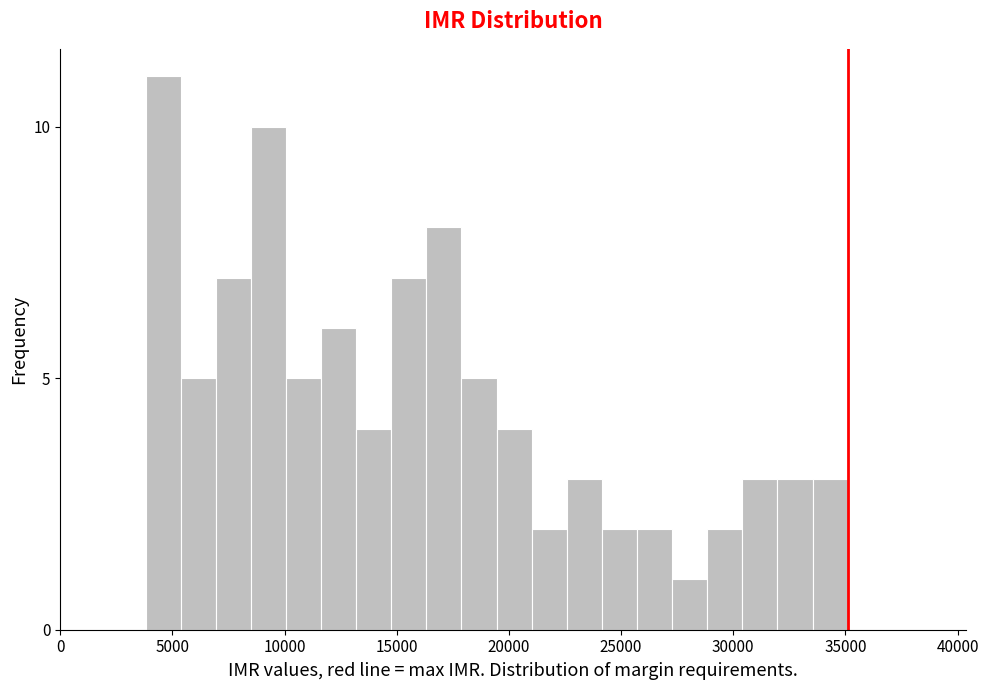

Around what value on the x-axis is the tallest bar? Give the approximate position of its centre, as read against the axis.

4500